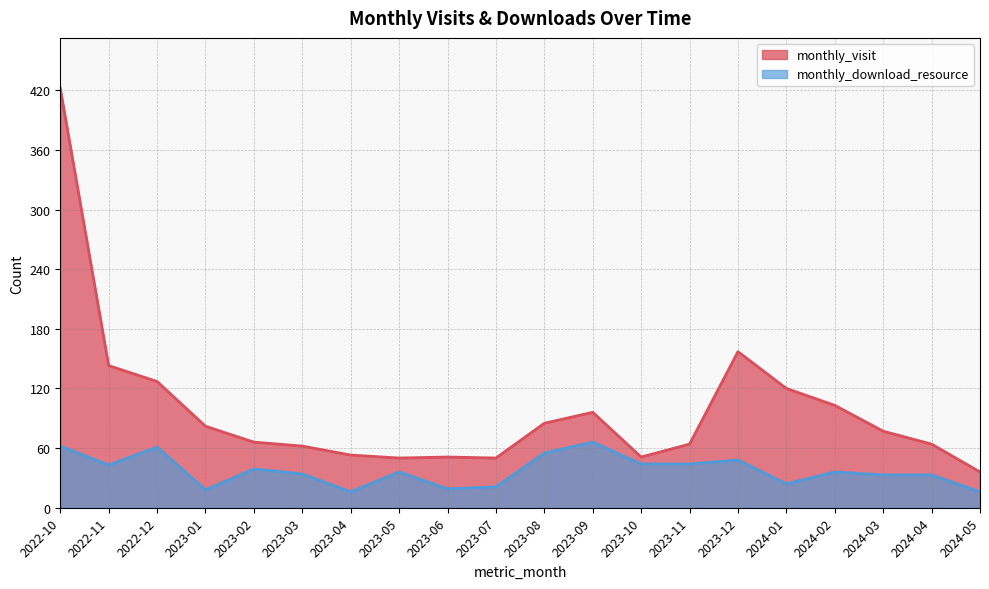

At which category does monthly_download_resource reach its first local peak?

2022-12